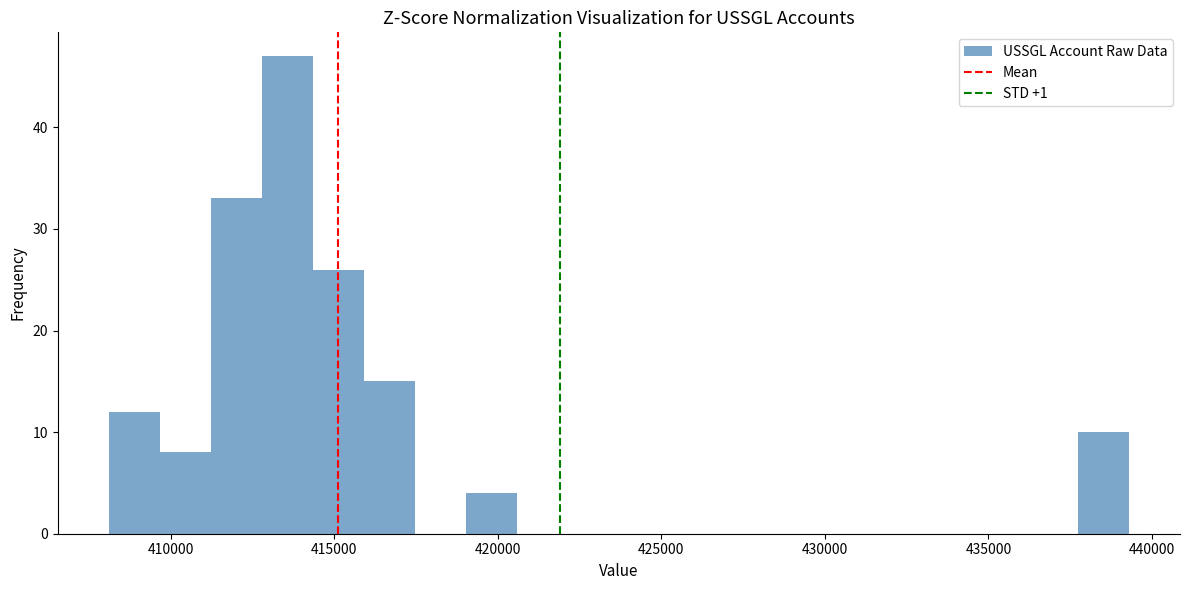

Read against the x-axis, roughly where is the centre of the tallest bar?

413500